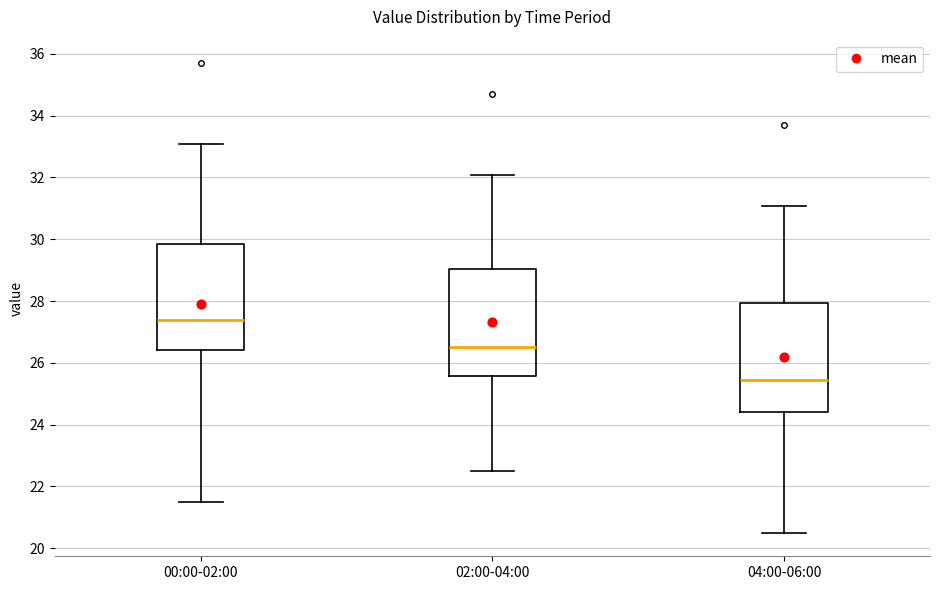

Where does the median line of the box for 04:00-06:00 sit on the y-axis? The values are not printed on the chart, so give them approximately, as read against the axis.

25.4